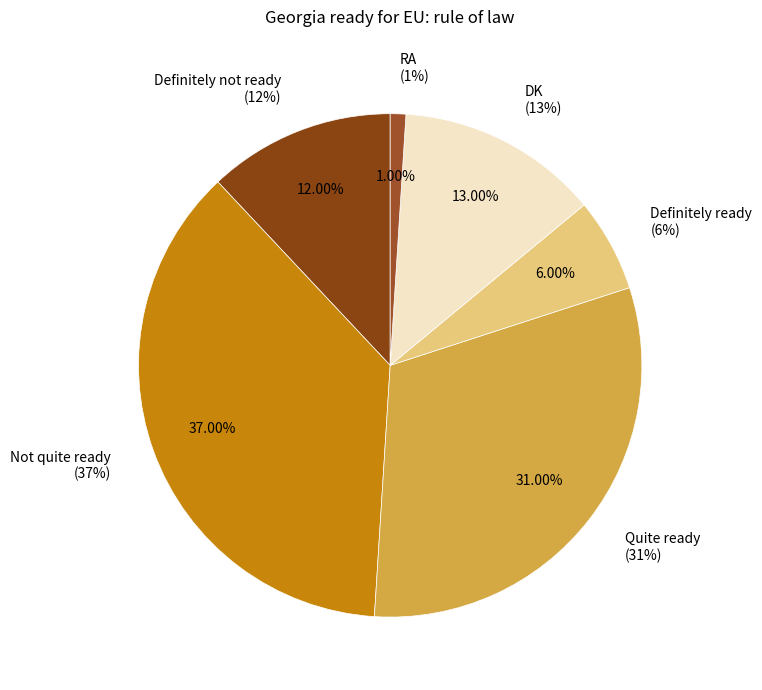

Which slice is the largest?

Not quite ready